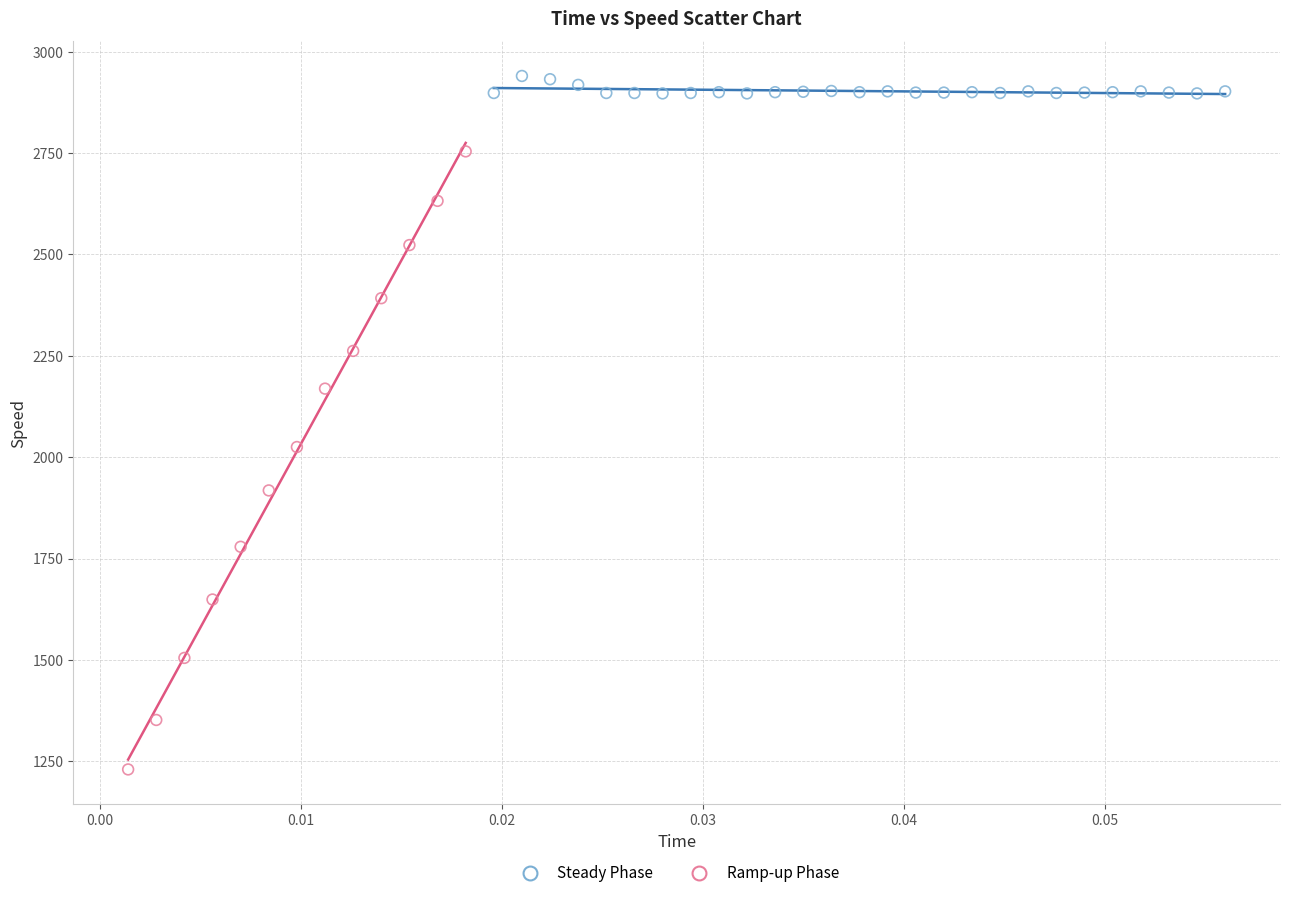

Which series contains the highest Y value?

Steady Phase